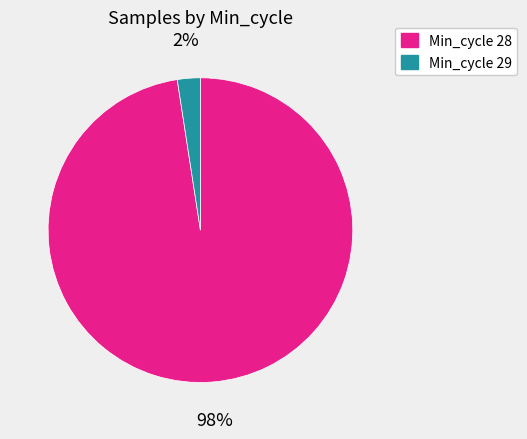

To the nearest percent, what is the average slice percentage?

50%